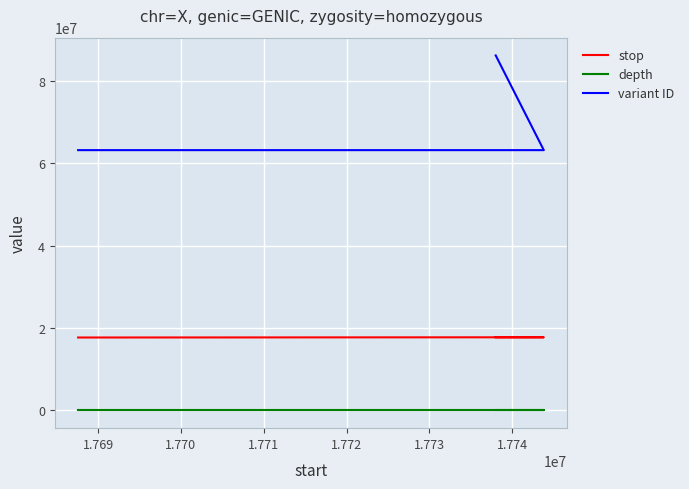

Read the stop value at 1.769, to the nearest 100.

17709900